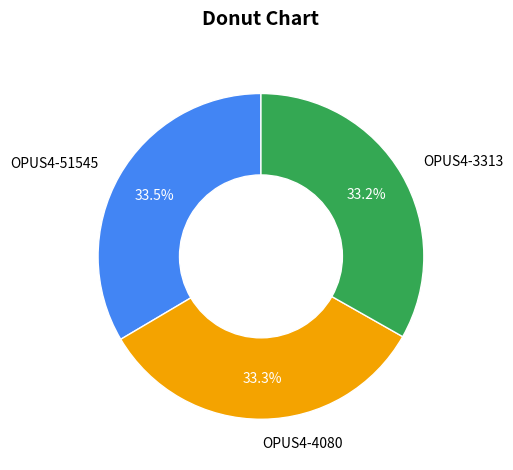

What is the total percentage of OPUS4-3313 and OPUS4-4080?

66.5%